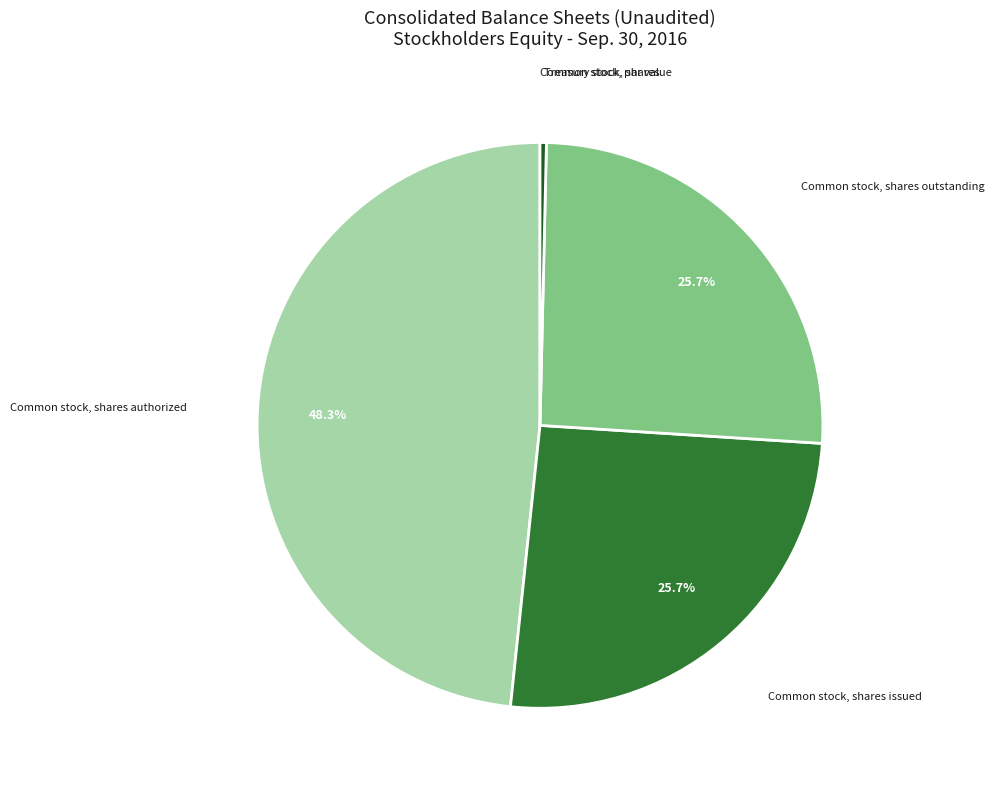

Does any single category account for the majority?

No